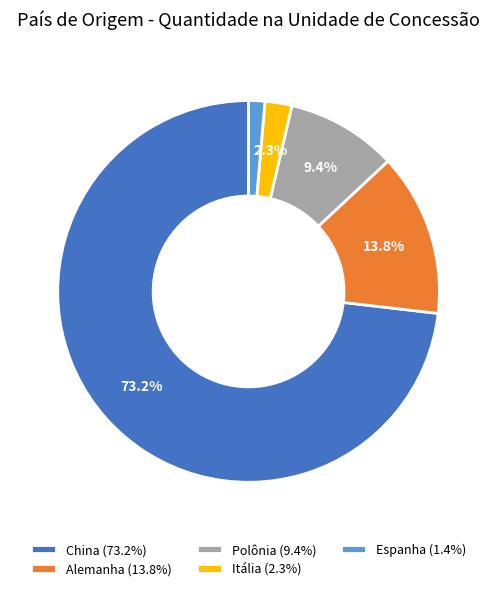

Does any single category account for the majority?

Yes